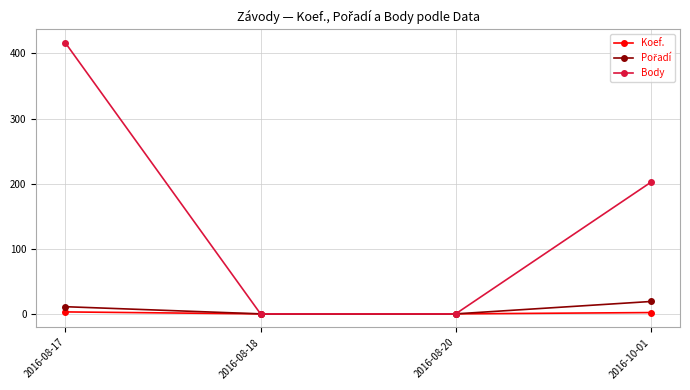

Which label corresponds to the largest value in the chart?

2016-08-17